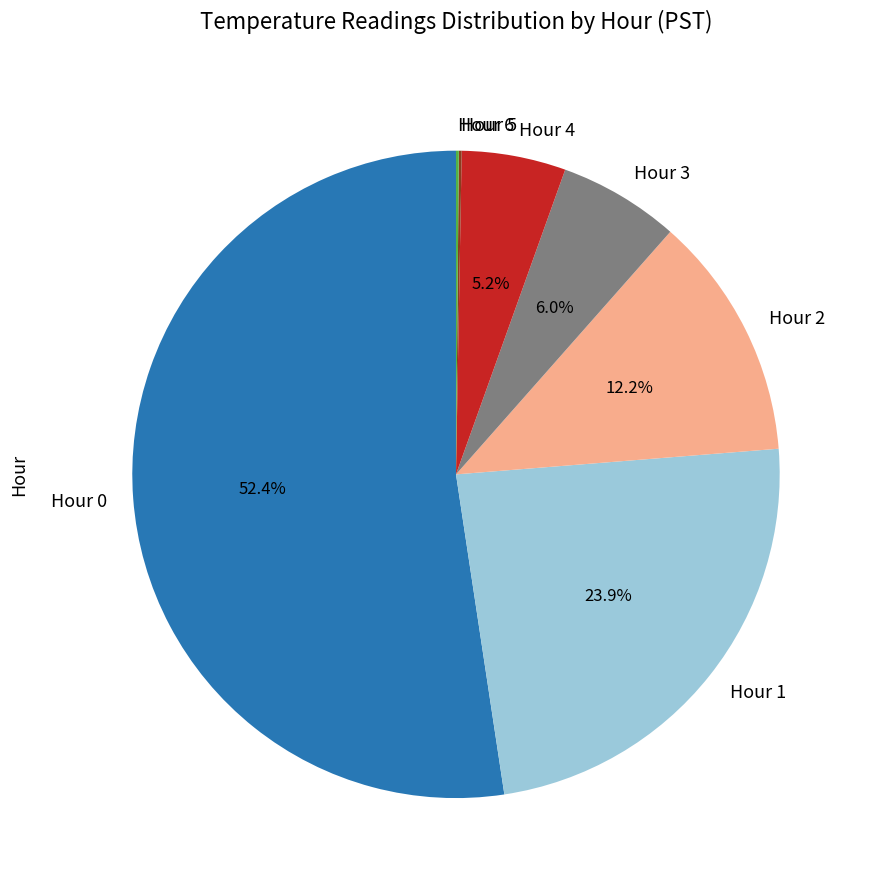

Does Hour 0 represent more than half of the total?

Yes